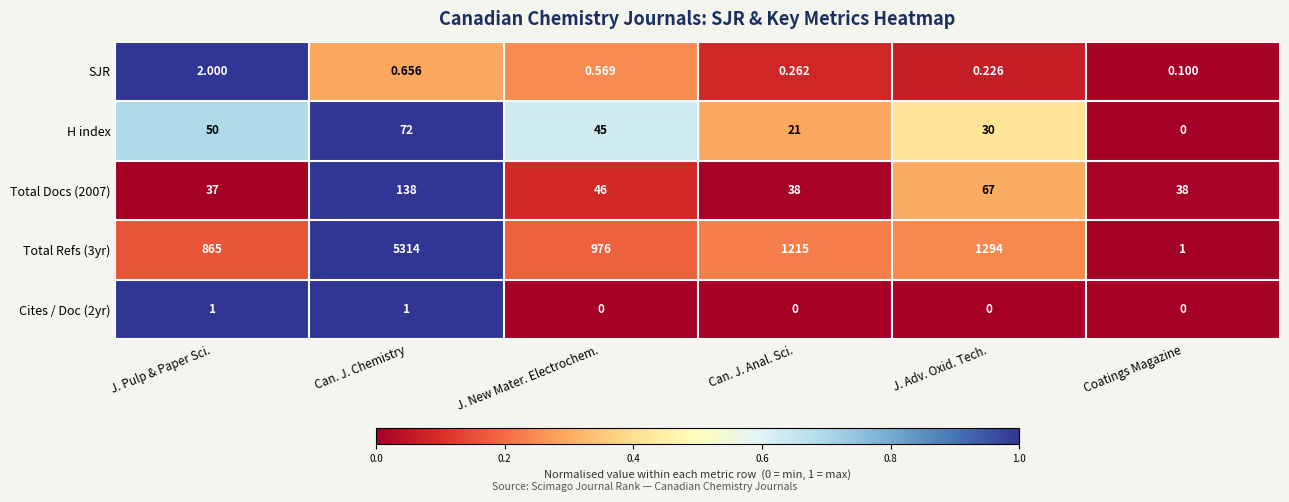

At which label does Total Docs (2007) first exceed 46?

Can. J. Chemistry